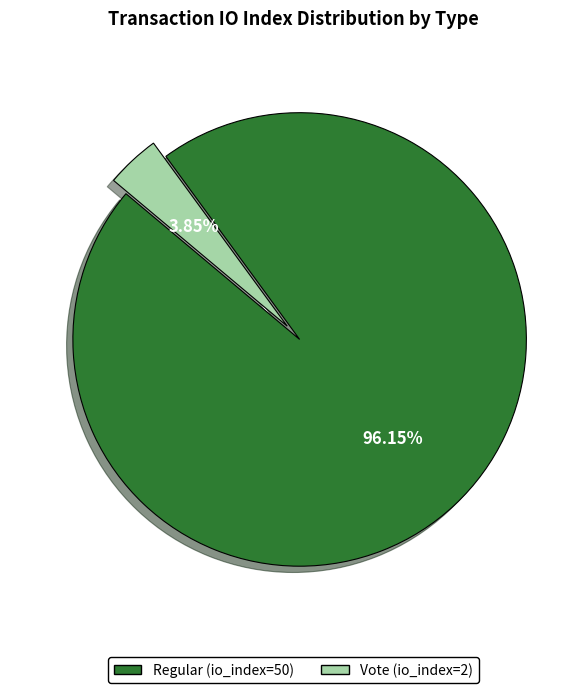

To the nearest percent, what portion does Vote (io_index=2) represent?

4%